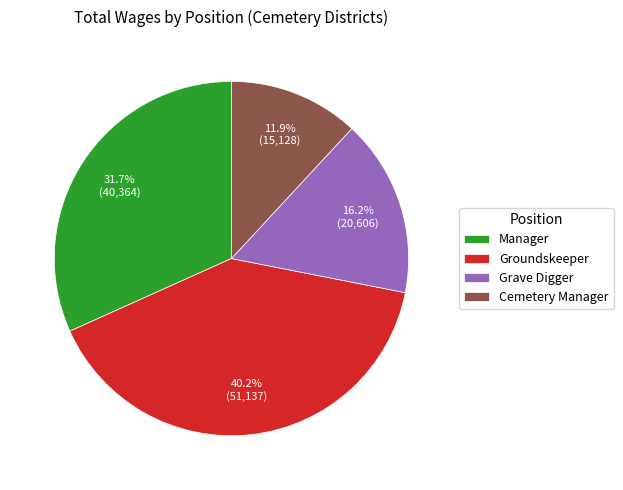

To the nearest percent, what is the average slice percentage?

25%